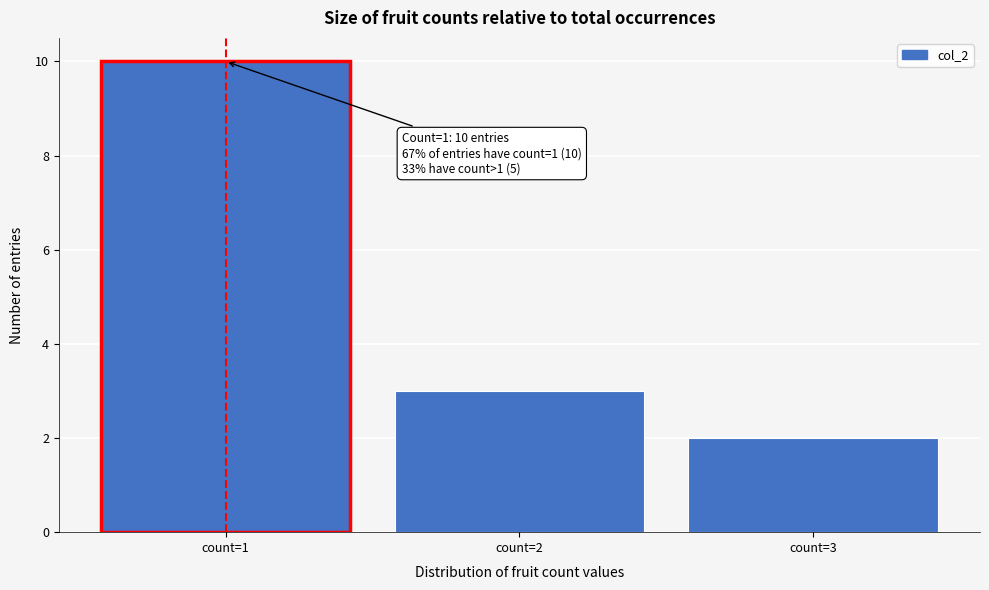

Which range on the x-axis has the tallest bar?

0.5 to 1.5